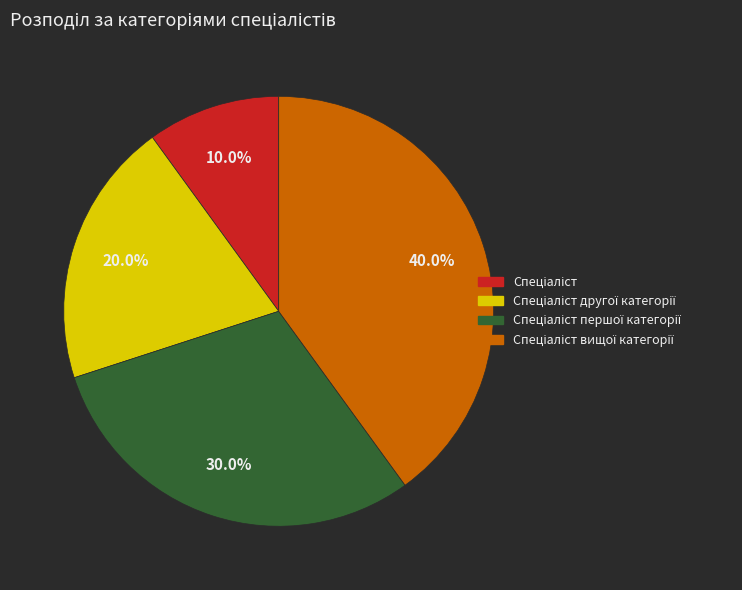

Is there a majority slice in this chart?

No